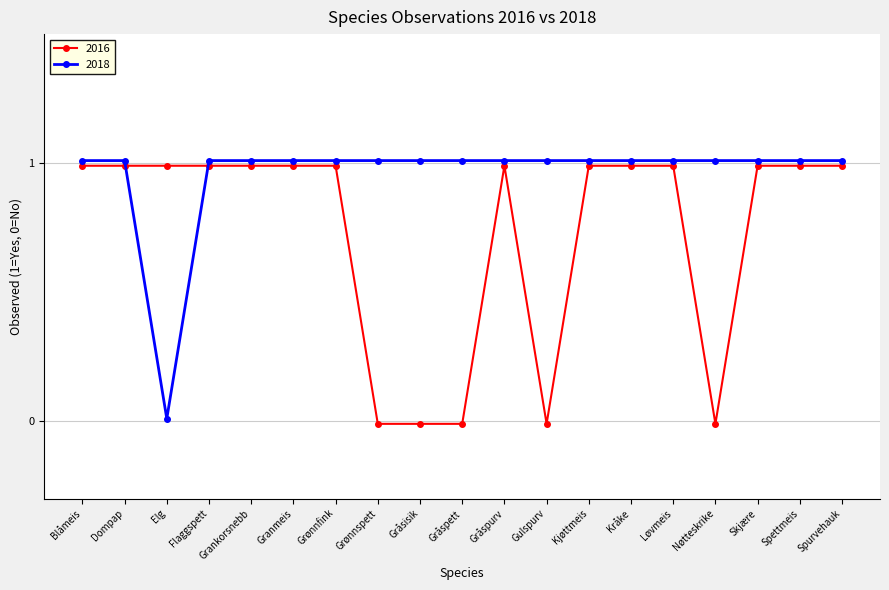

True or false: 2016 has more than 1 interior local peaks.

False